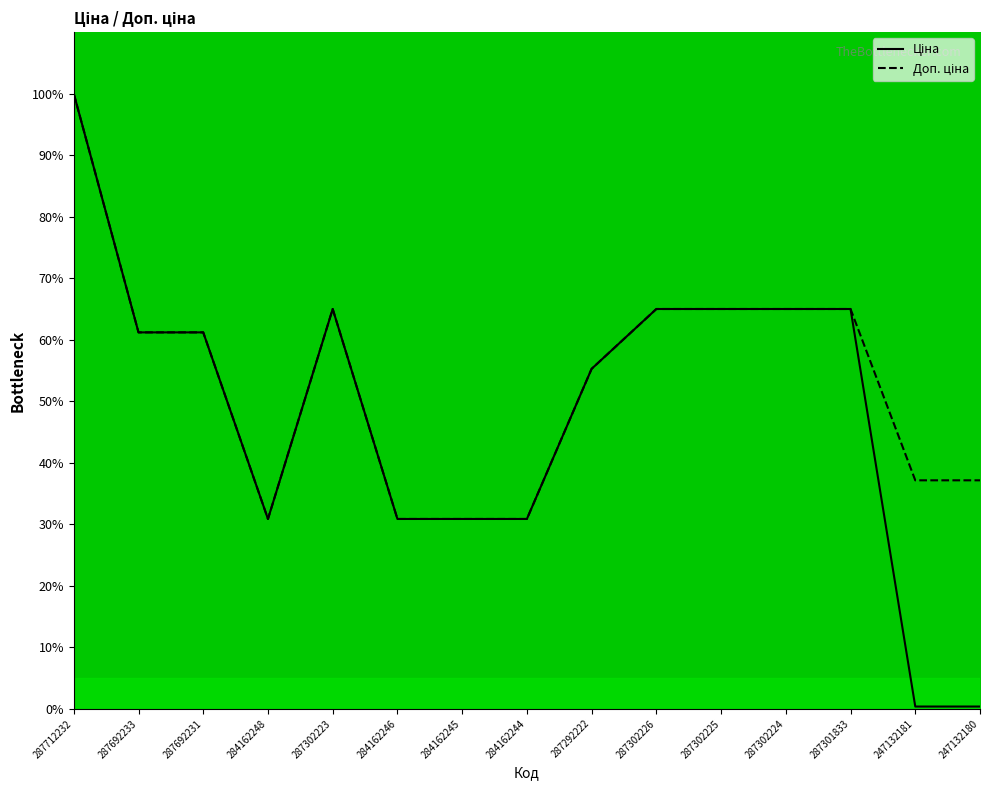

At which label is Ціна closest to 50?

287292222